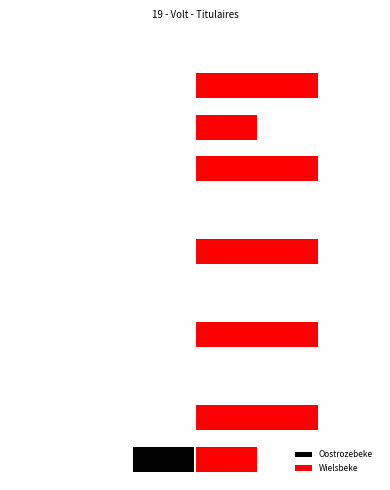

Where does the Wielsbeke series first go above 1?

1